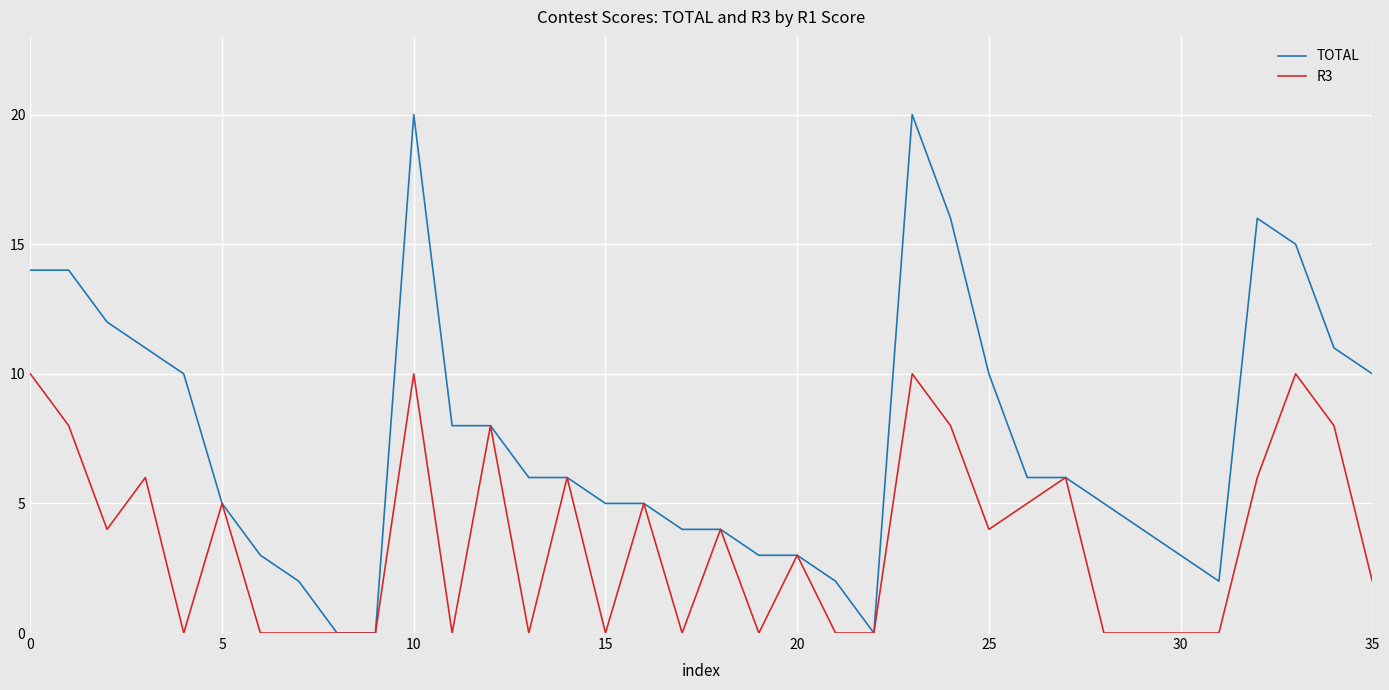

Which series has the largest total across all categories?

TOTAL